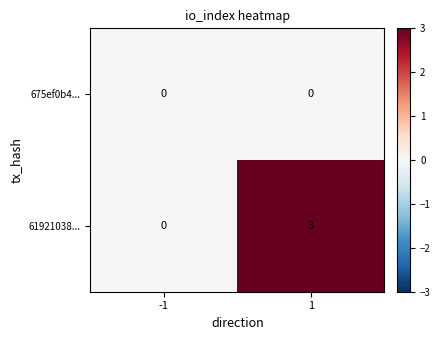

How many distinct data groups are displayed?

2